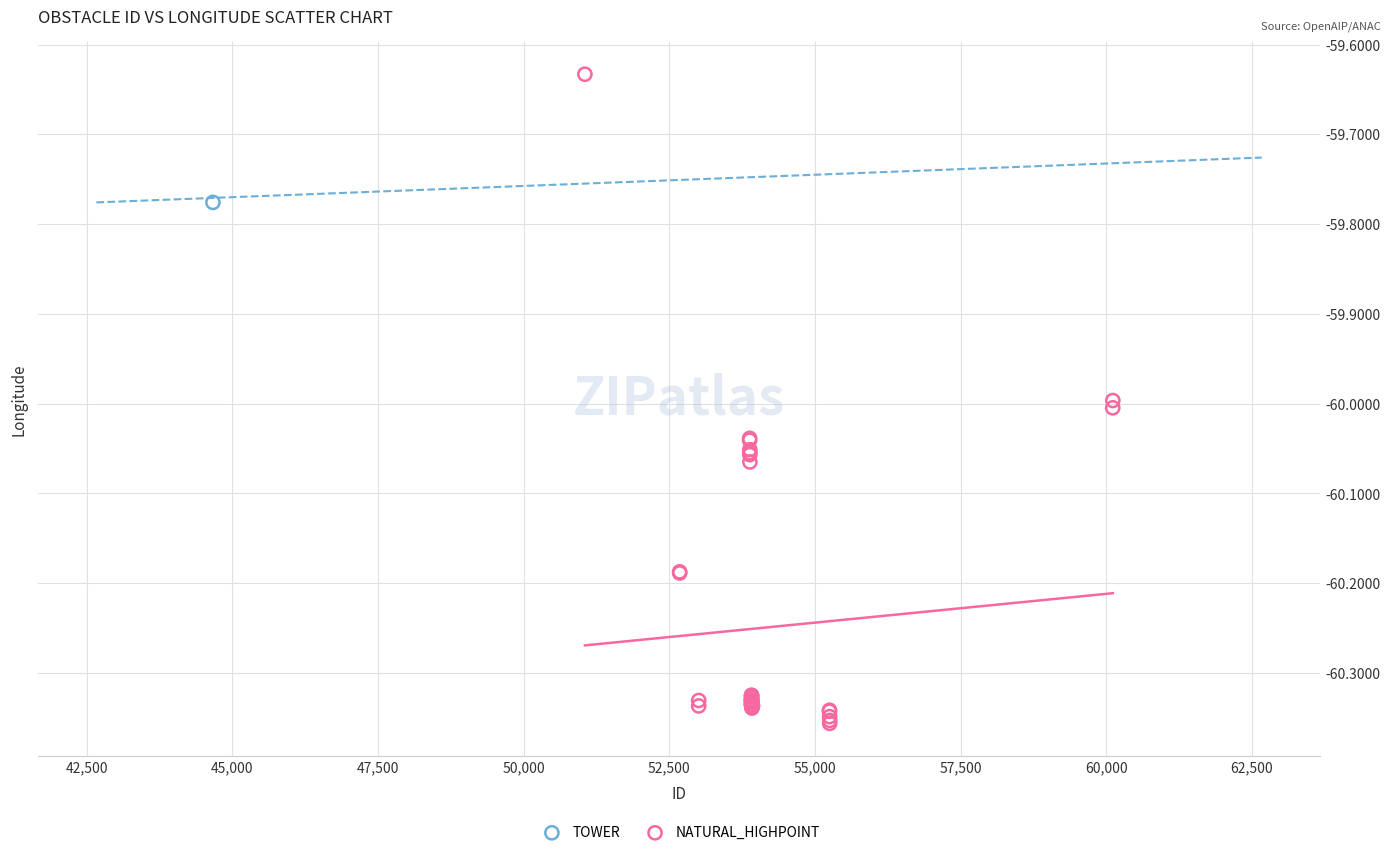

What are all the series names shown in the legend?

TOWER, NATURAL_HIGHPOINT